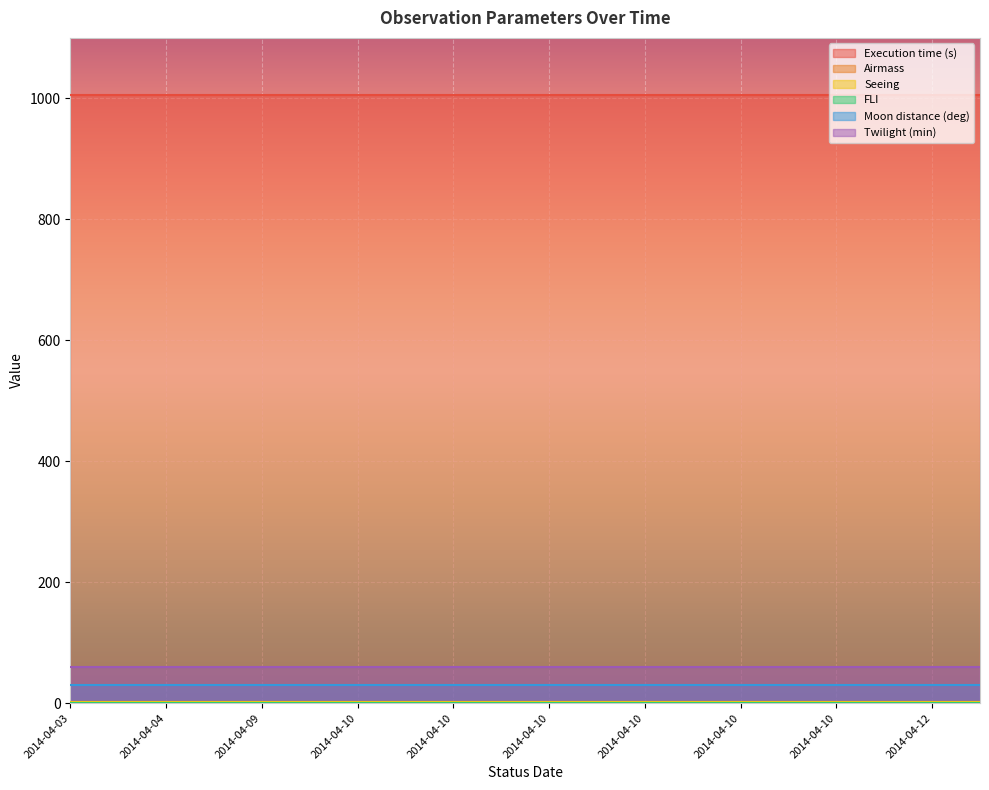

Reading left to right, what are all the values shown in this chart?

Execution time (s): 2014-04-03=1005.0	2014-04-04=1005.0	2014-04-04=1005.0	2014-04-09=1005.0	2014-04-09=1005.0	2014-04-10=1005.0	2014-04-10=1005.0	2014-04-10=1005.0	2014-04-10=1005.0	2014-04-10=1005.0	2014-04-10=1005.0	2014-04-10=1005.0	2014-04-10=1005.0	2014-04-10=1005.0	2014-04-10=1005.0	2014-04-10=1005.0	2014-04-10=1005.0	2014-04-11=1005.0	2014-04-12=1005.0	2014-04-12=1005.0
Airmass: 2014-04-03=1.7	2014-04-04=1.7	2014-04-04=1.7	2014-04-09=1.7	2014-04-09=1.7	2014-04-10=1.7	2014-04-10=1.7	2014-04-10=1.7	2014-04-10=1.7	2014-04-10=1.7	2014-04-10=1.7	2014-04-10=1.7	2014-04-10=1.7	2014-04-10=1.7	2014-04-10=1.7	2014-04-10=1.7	2014-04-10=1.7	2014-04-11=1.7	2014-04-12=1.7	2014-04-12=1.7
Seeing: 2014-04-03=1.2	2014-04-04=1.2	2014-04-04=1.2	2014-04-09=1.2	2014-04-09=1.2	2014-04-10=1.2	2014-04-10=1.2	2014-04-10=1.2	2014-04-10=1.2	2014-04-10=1.2	2014-04-10=1.2	2014-04-10=1.2	2014-04-10=1.2	2014-04-10=1.2	2014-04-10=1.2	2014-04-10=1.2	2014-04-10=1.2	2014-04-11=1.2	2014-04-12=1.2	2014-04-12=1.2
FLI: 2014-04-03=1.0	2014-04-04=1.0	2014-04-04=1.0	2014-04-09=1.0	2014-04-09=1.0	2014-04-10=1.0	2014-04-10=1.0	2014-04-10=1.0	2014-04-10=1.0	2014-04-10=1.0	2014-04-10=1.0	2014-04-10=1.0	2014-04-10=1.0	2014-04-10=1.0	2014-04-10=1.0	2014-04-10=1.0	2014-04-10=1.0	2014-04-11=1.0	2014-04-12=1.0	2014-04-12=1.0
Moon distance (deg): 2014-04-03=30.0	2014-04-04=30.0	2014-04-04=30.0	2014-04-09=30.0	2014-04-09=30.0	2014-04-10=30.0	2014-04-10=30.0	2014-04-10=30.0	2014-04-10=30.0	2014-04-10=30.0	2014-04-10=30.0	2014-04-10=30.0	2014-04-10=30.0	2014-04-10=30.0	2014-04-10=30.0	2014-04-10=30.0	2014-04-10=30.0	2014-04-11=30.0	2014-04-12=30.0	2014-04-12=30.0
Twilight (min): 2014-04-03=60.0	2014-04-04=60.0	2014-04-04=60.0	2014-04-09=60.0	2014-04-09=60.0	2014-04-10=60.0	2014-04-10=60.0	2014-04-10=60.0	2014-04-10=60.0	2014-04-10=60.0	2014-04-10=60.0	2014-04-10=60.0	2014-04-10=60.0	2014-04-10=60.0	2014-04-10=60.0	2014-04-10=60.0	2014-04-10=60.0	2014-04-11=60.0	2014-04-12=60.0	2014-04-12=60.0